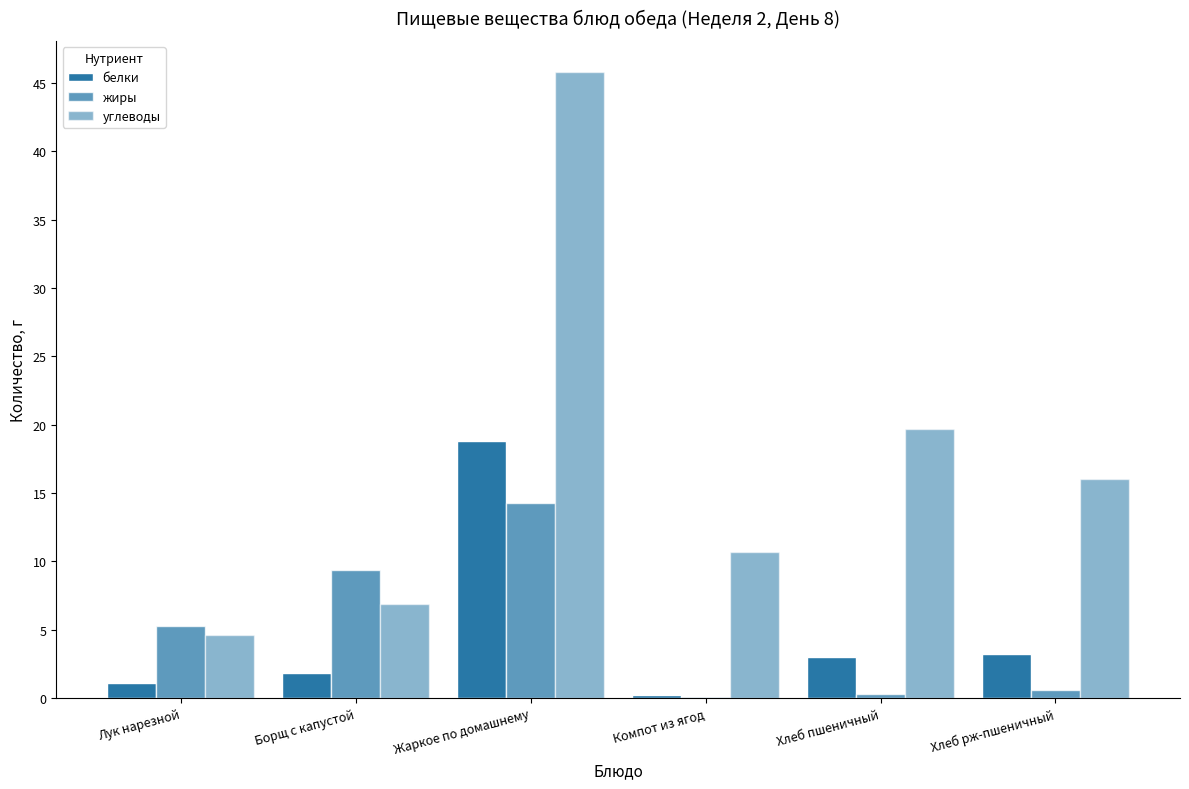

Which series has the widest spread of values?

углеводы